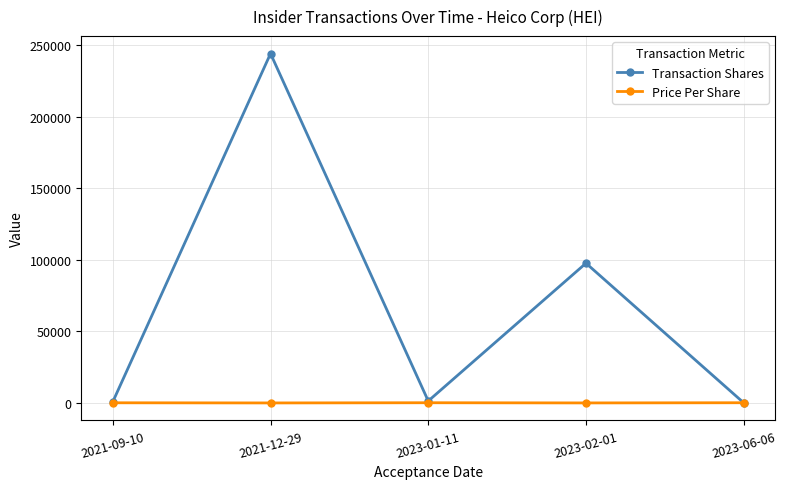

Between 2021-09-10 and 2021-12-29, which series saw the biggest shift?

Transaction Shares